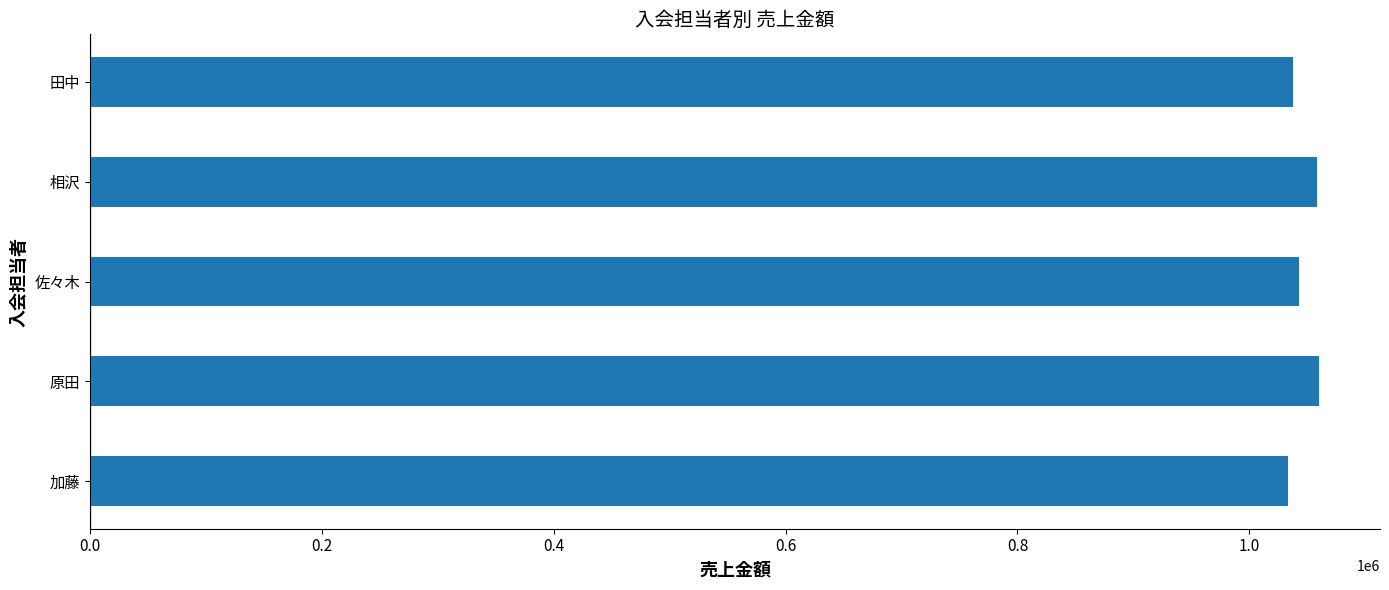

What value does the data have at 佐々木?

1043200